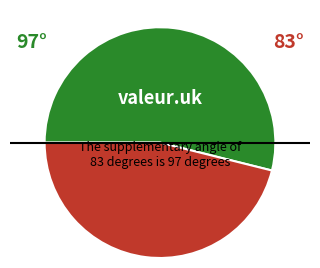

Does any single category account for the majority?

Yes